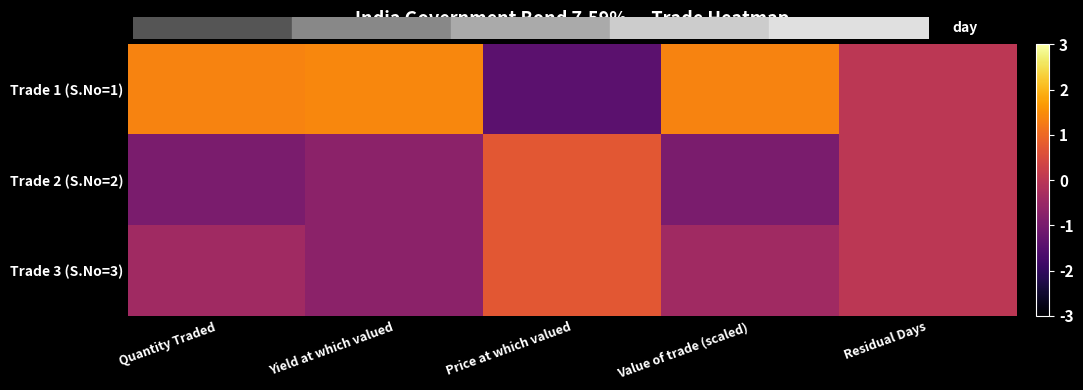

Between Quantity Traded and Residual Days, which series saw the biggest shift?

Trade 1 (S.No=1)